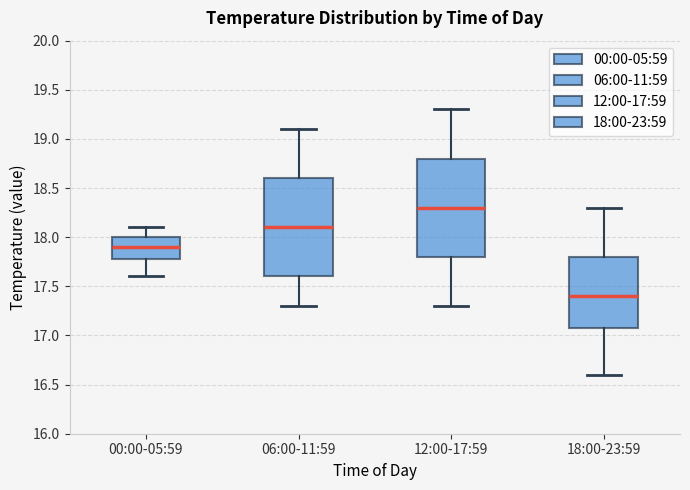

Where does the upper whisker of the box for 18:00-23:59 end on the y-axis? The values are not printed on the chart, so give them approximately, as read against the axis.

18.3